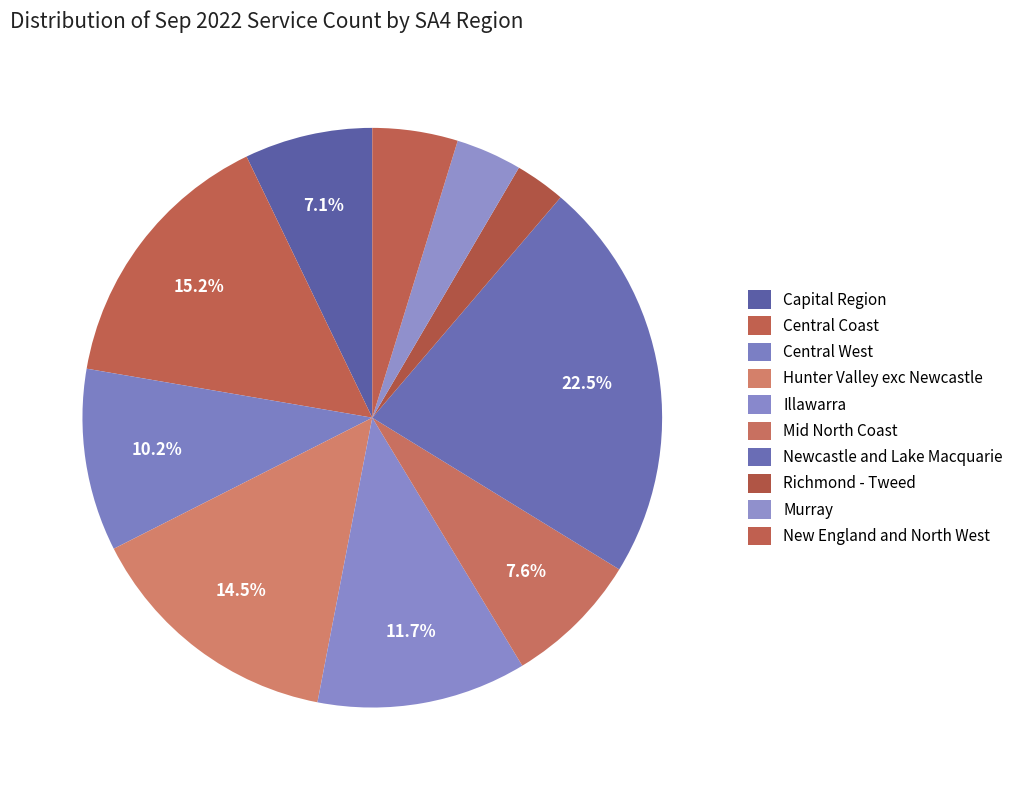

Is there a majority slice in this chart?

No